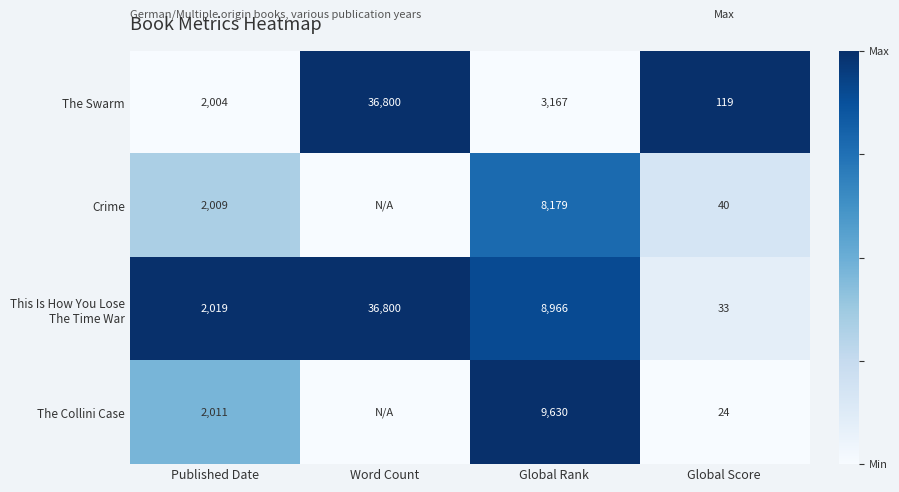

What is the total value across all series at Global Rank?

29942